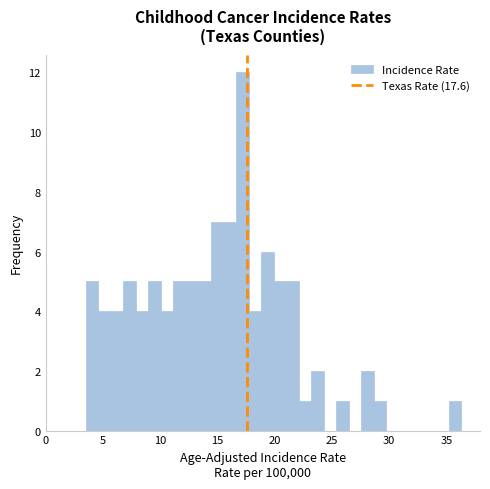

Around what value on the x-axis is the tallest bar? Give the approximate position of its centre, as read against the axis.

17.0